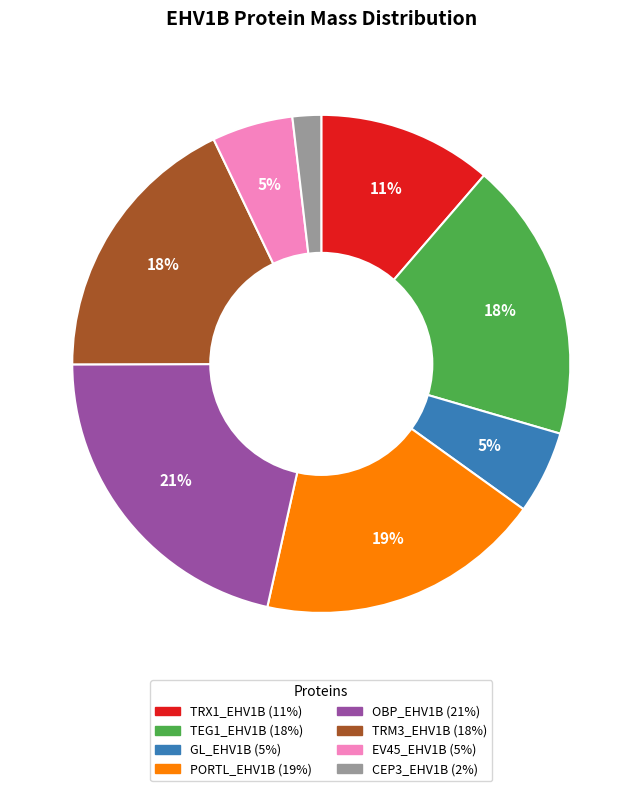

Which category has the biggest portion of the pie?

OBP_EHV1B